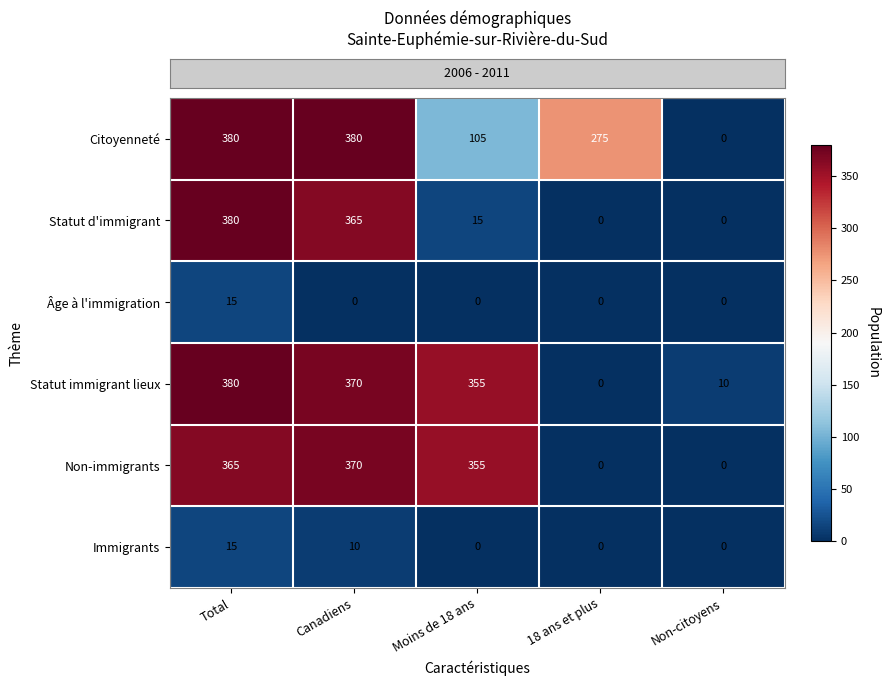

What is the sum of all Citoyenneté values?

1140